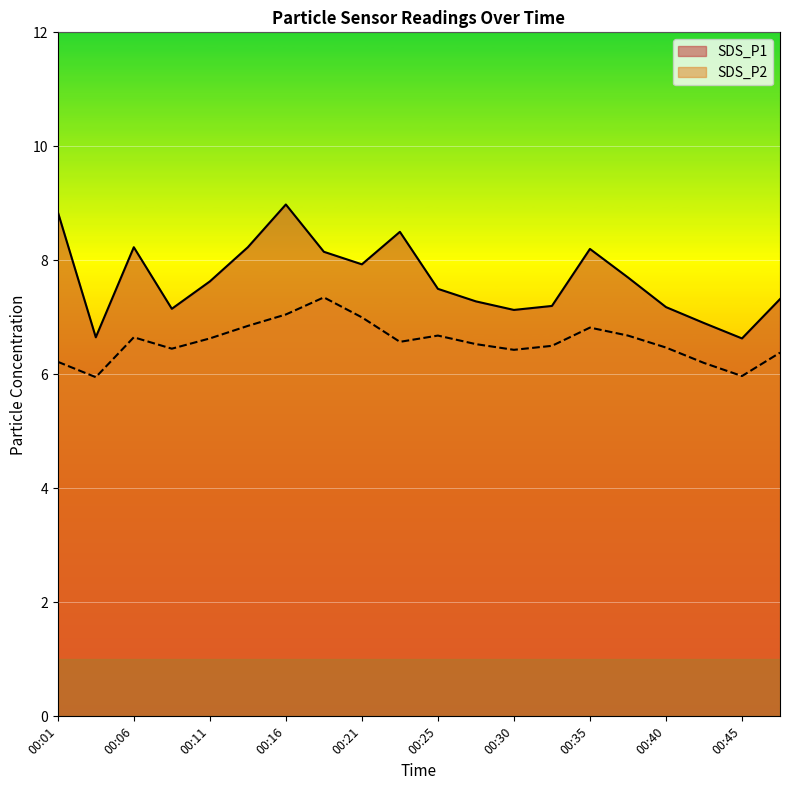

True or false: SDS_P1 and SDS_P2 intersect in this chart.

False